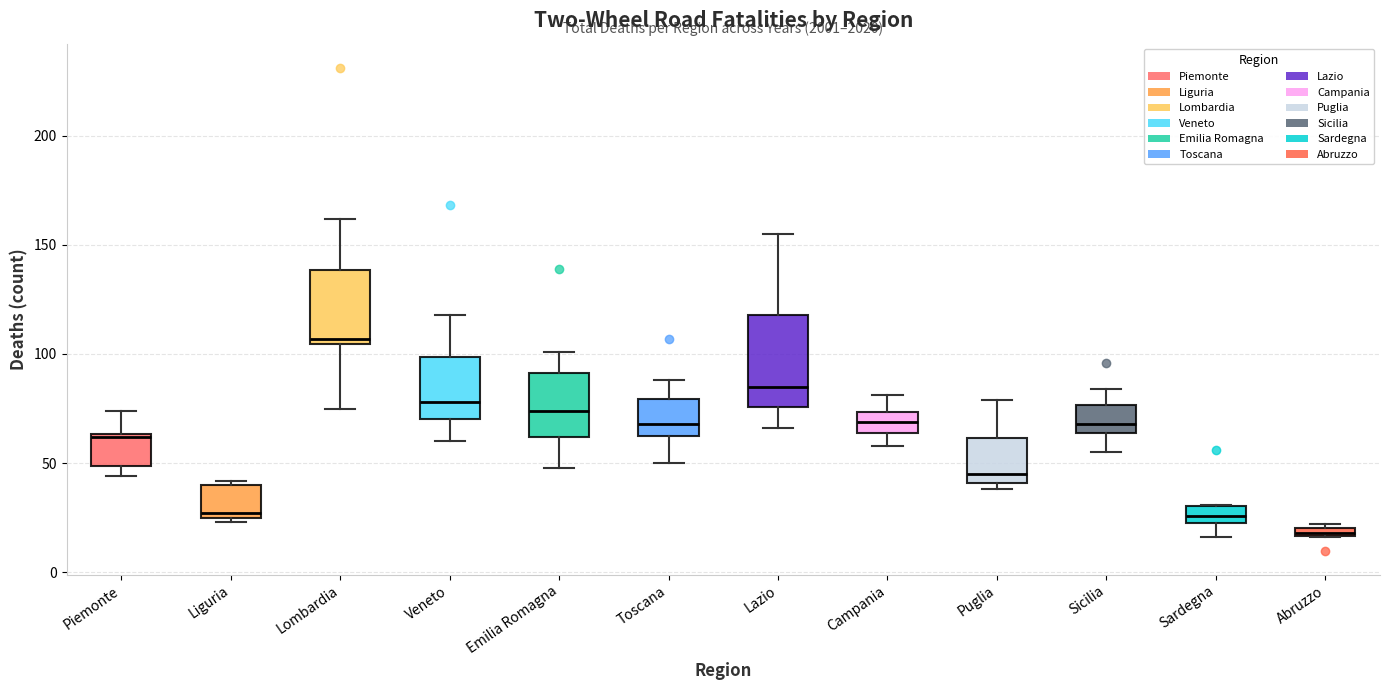

Where is the lower edge of the box for Piemonte on the y-axis? The values are not printed on the chart, so give them approximately, as read against the axis.

50